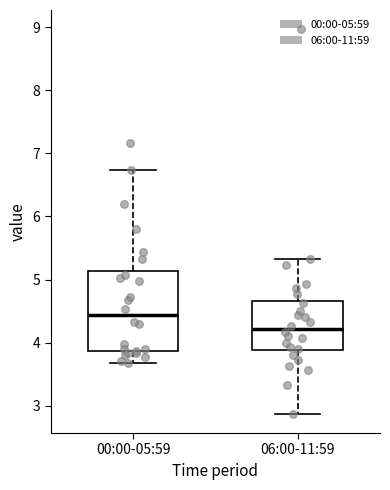

Which box's median line is the lowest?

06:00-11:59